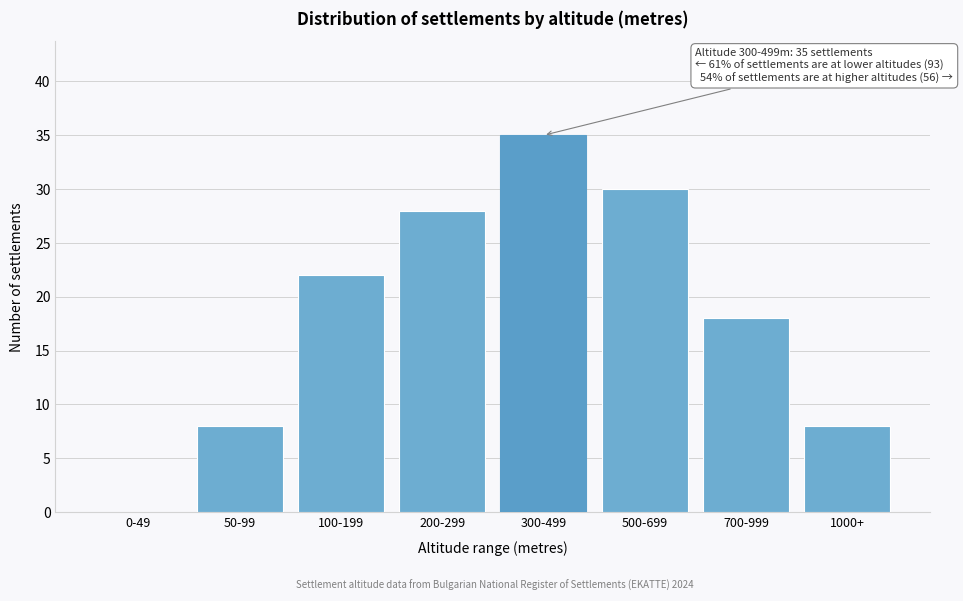

Reading right to left, extract all data points from this chart.

1000+=8	700-999=18	500-699=30	300-499=35	200-299=28	100-199=22	50-99=8	0-49=0